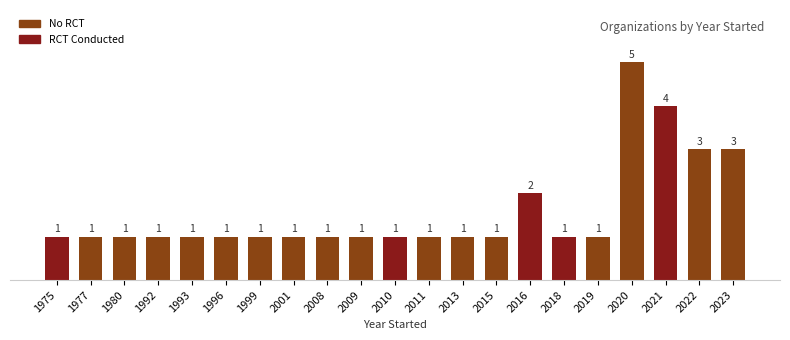

What is the change in value from 2016 to 2018?

-1